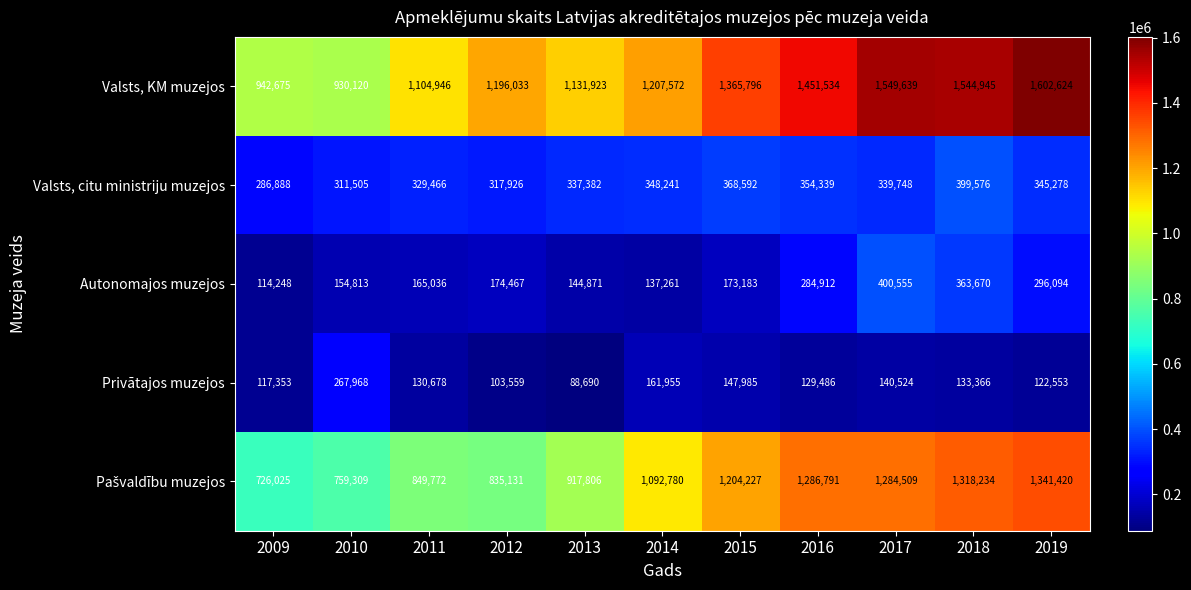

Where is Autonomajos muzejos nearest to the value 257401?

2016